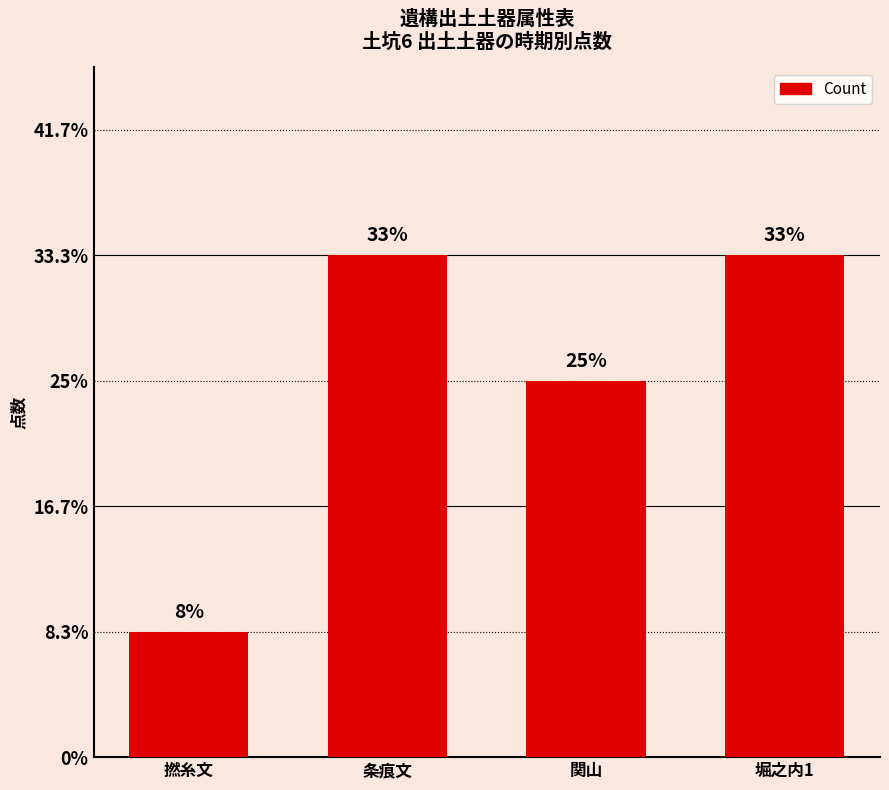

What is the minimum value shown in the chart?

1